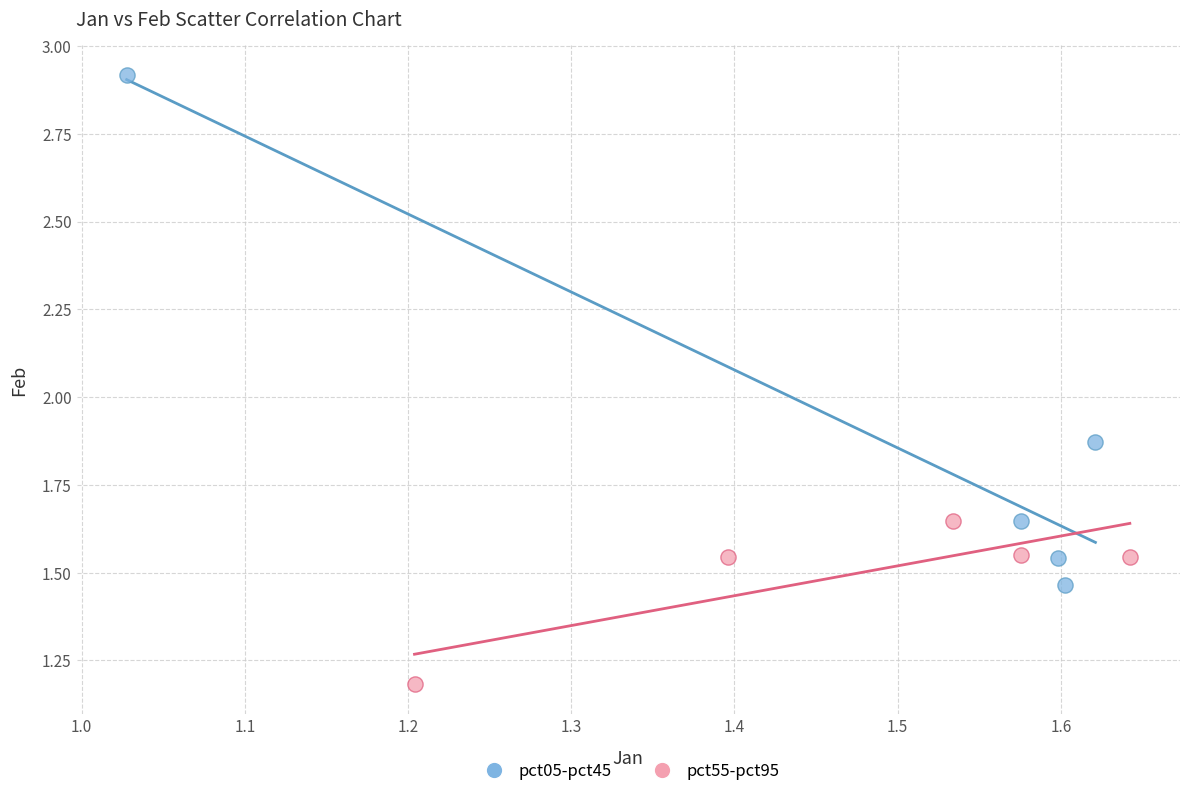

Which series has the widest spread of Y values?

pct05-pct45